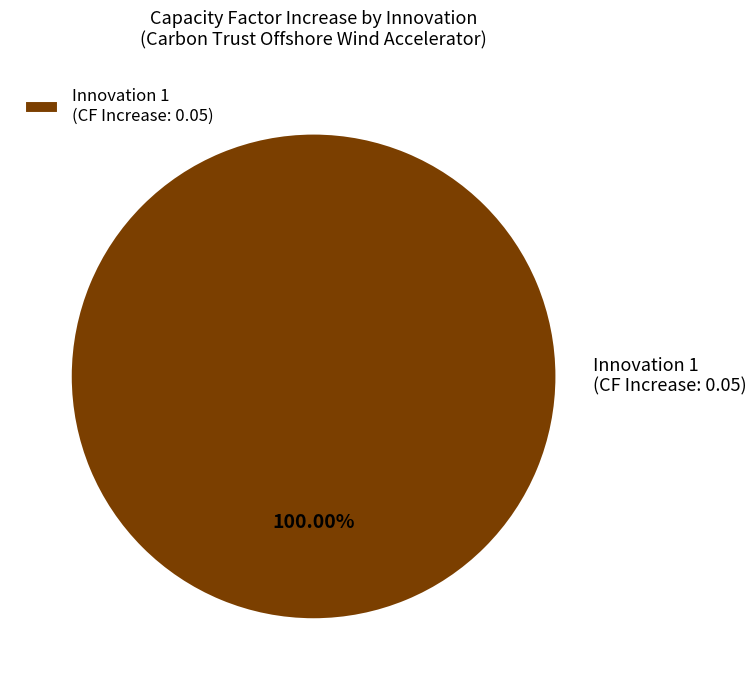

Rank the categories by value from highest to lowest.

Innovation 1 (CF Increase: 0.05)